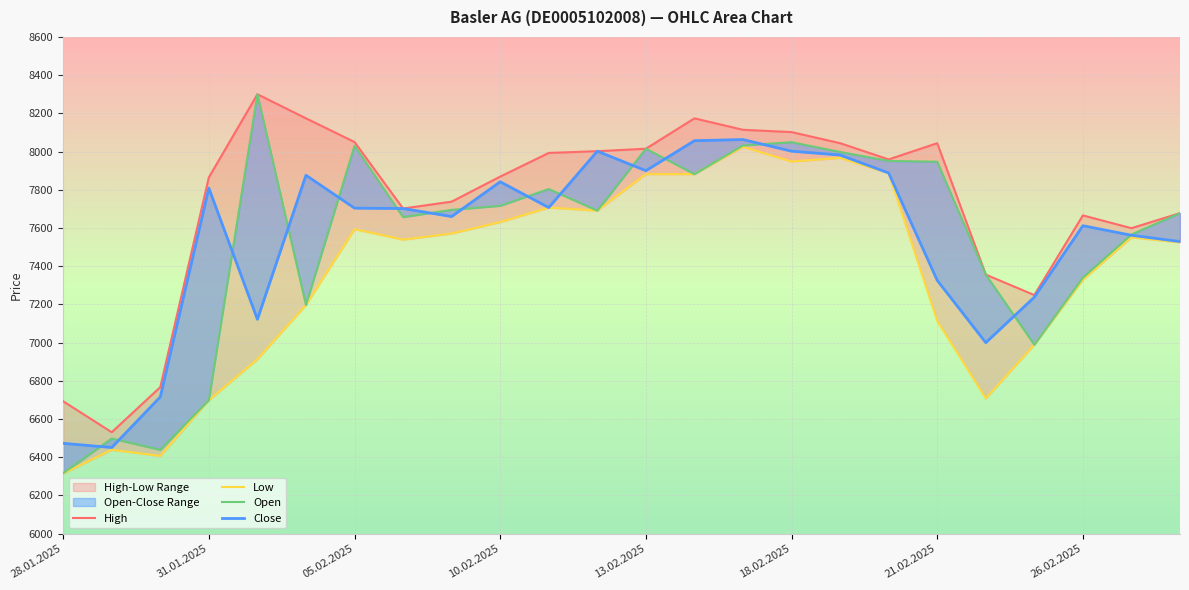

Which series has the largest total across all categories?

High